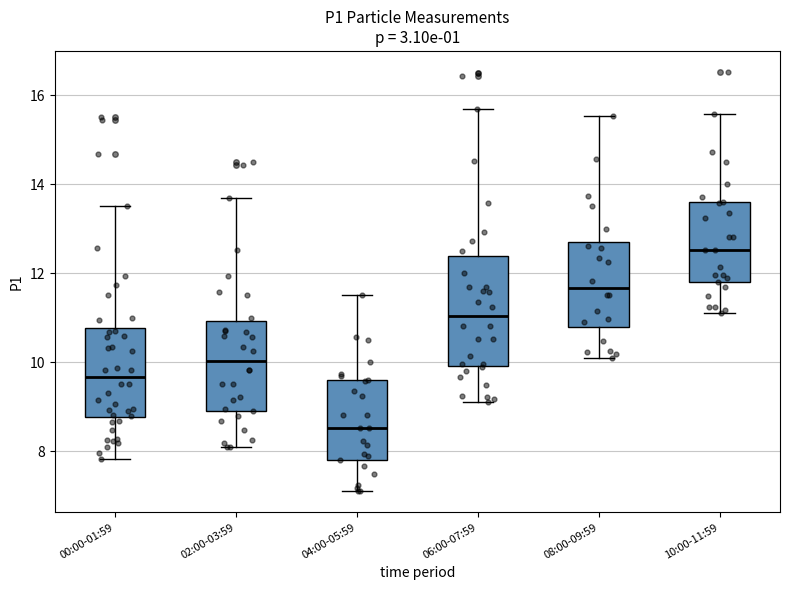

Where does the lower whisker of the box for 08:00-09:59 end on the y-axis? The values are not printed on the chart, so give them approximately, as read against the axis.

10.2